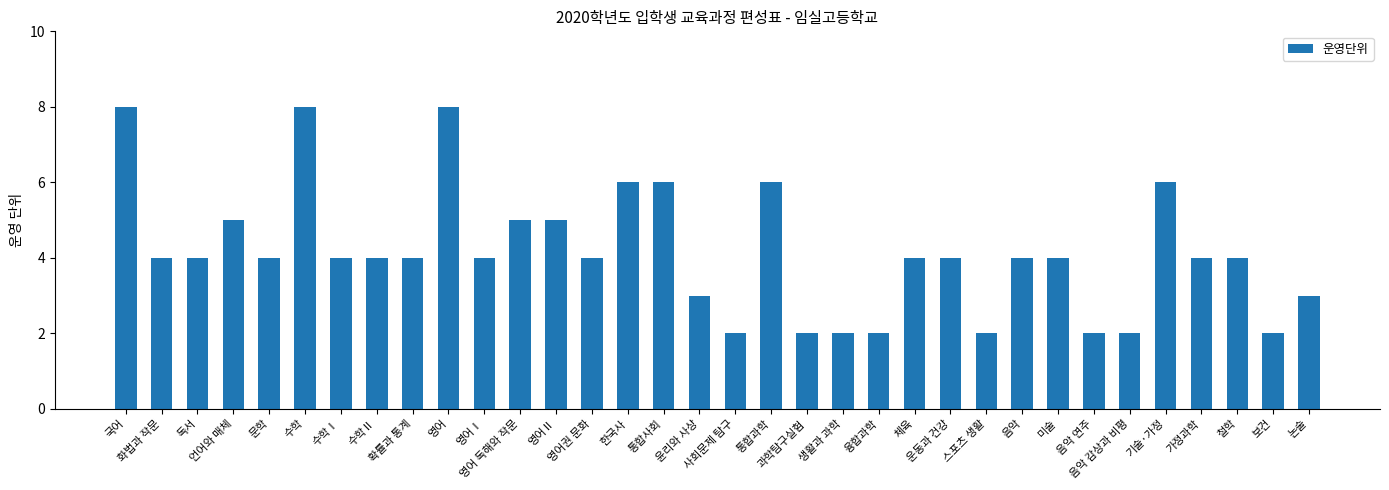

Where does the data first go above 4?

국어